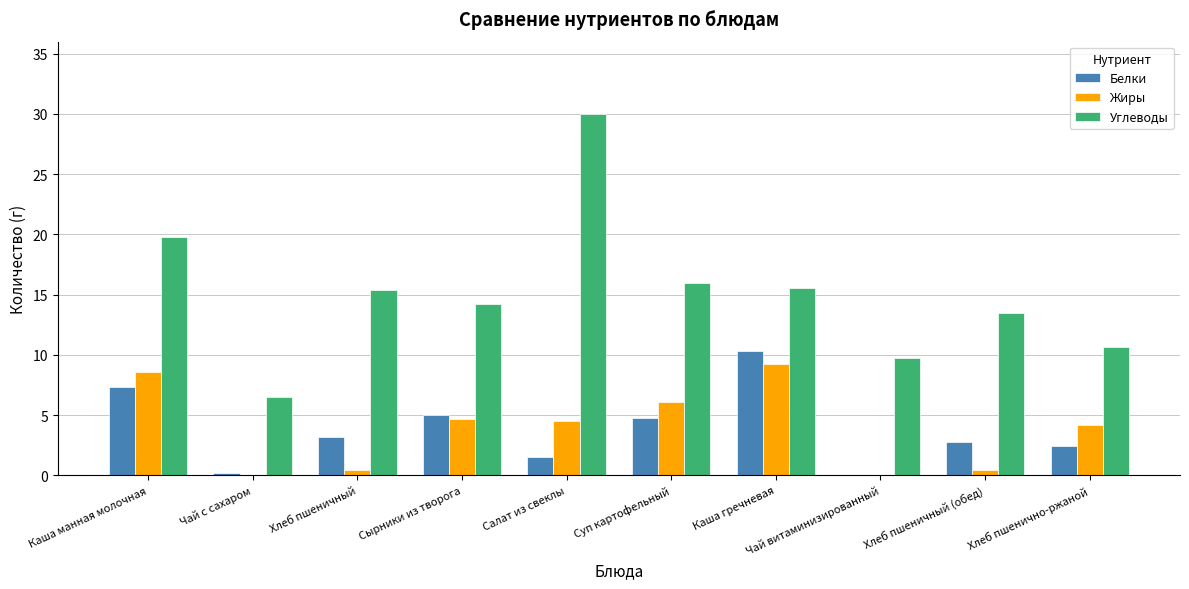

What is the sum of the Жиры values at Чай витаминизированный and Каша гречневая?

9.2